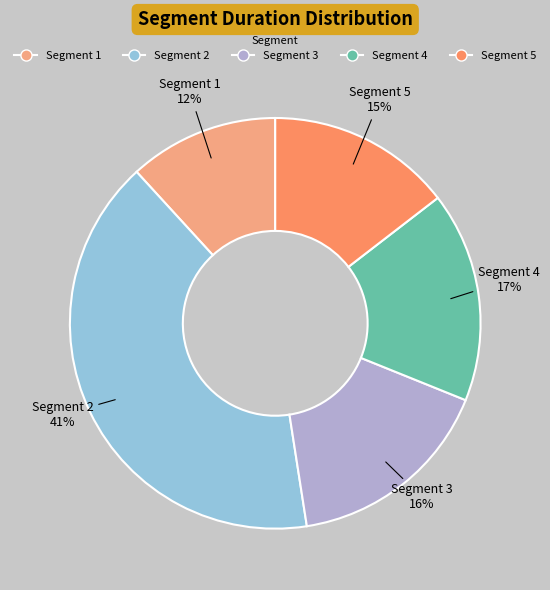

Is there a majority slice in this chart?

No